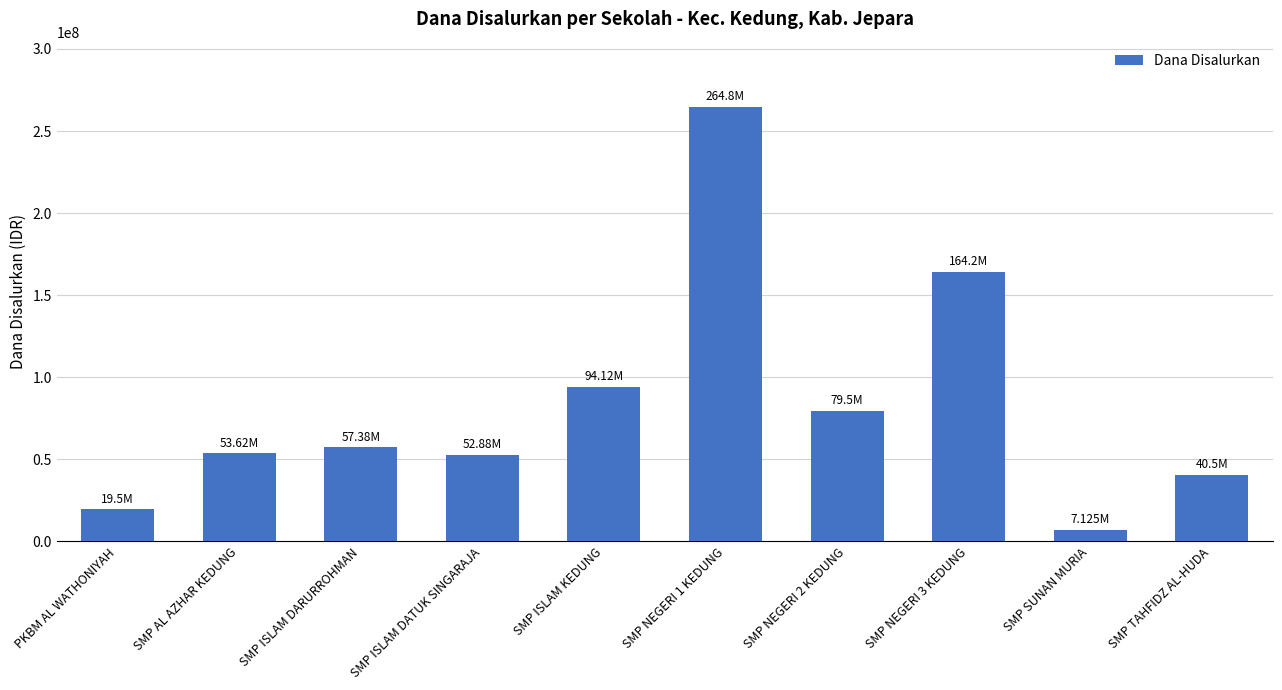

What is the change in value from SMP NEGERI 2 KEDUNG to SMP TAHFIDZ AL-HUDA?

-39000000